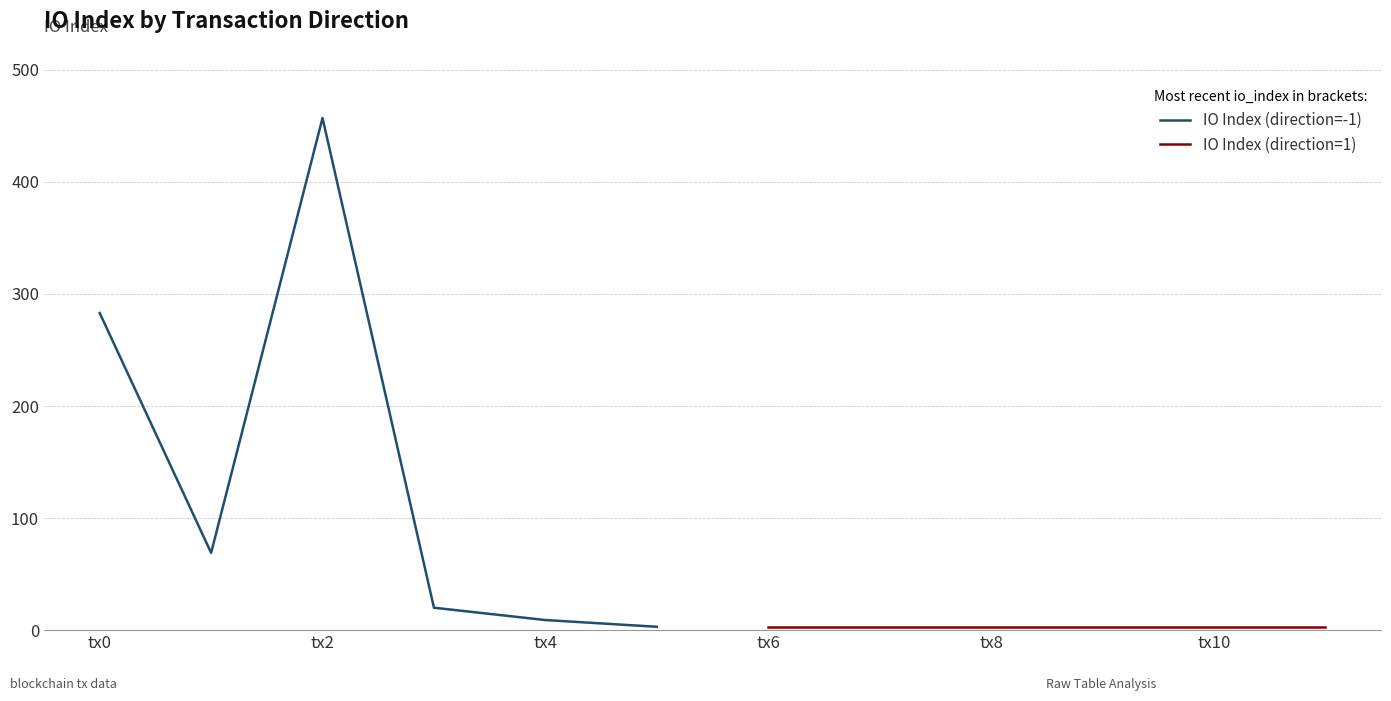

How many lines are shown in the chart?

2